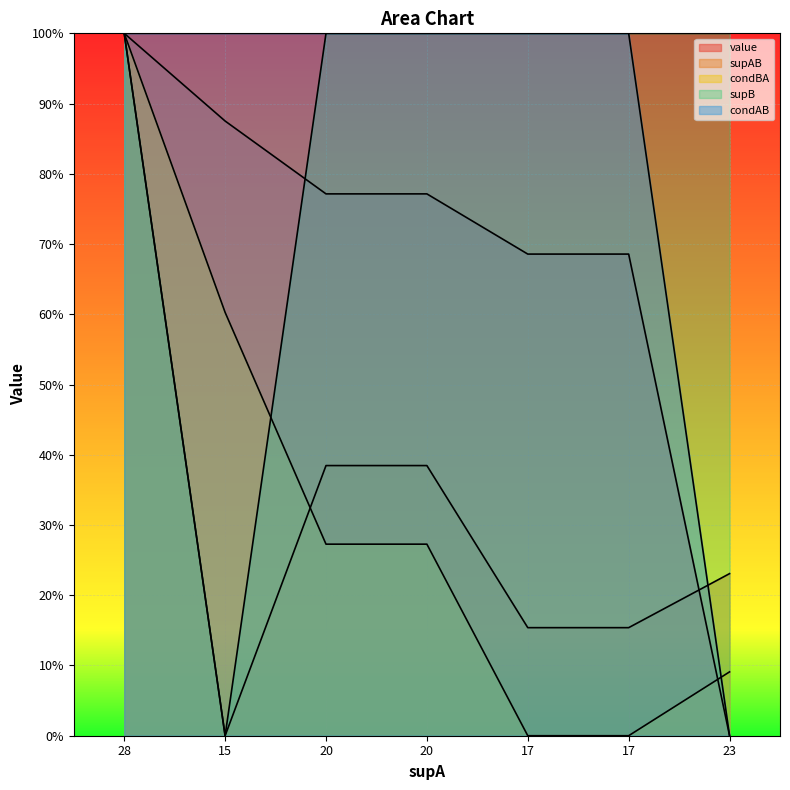

Does the chart display data point markers on the line(s)?

No